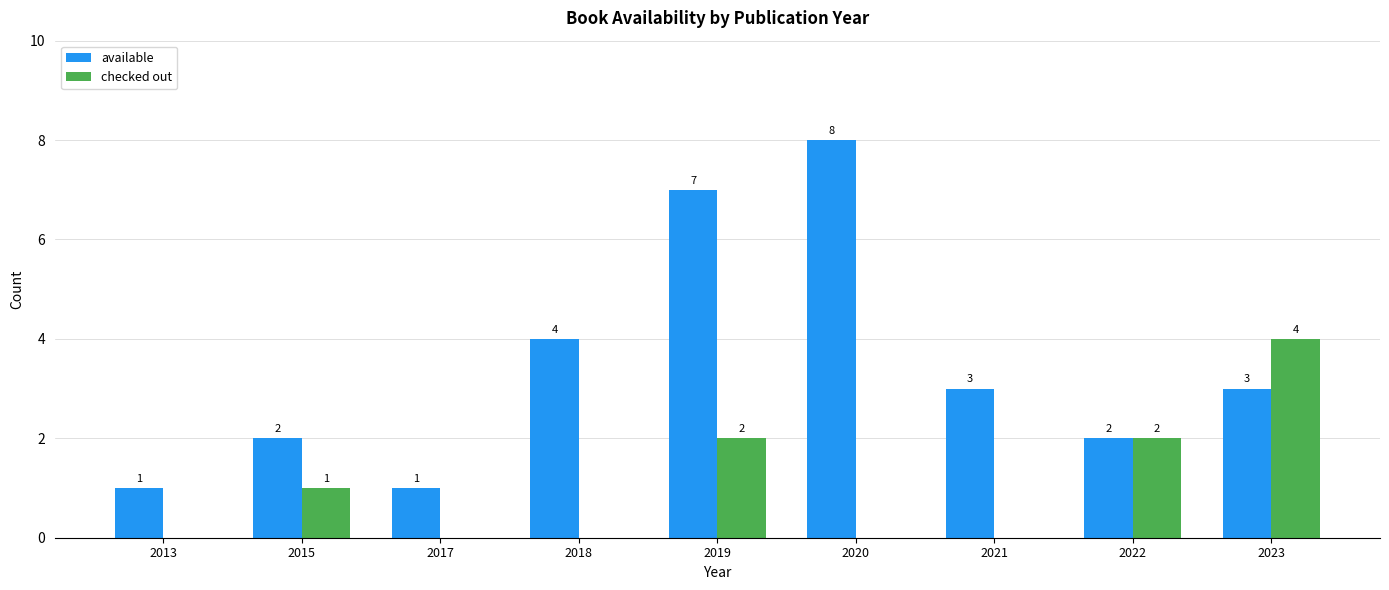

How many categories are shown in the chart?

9